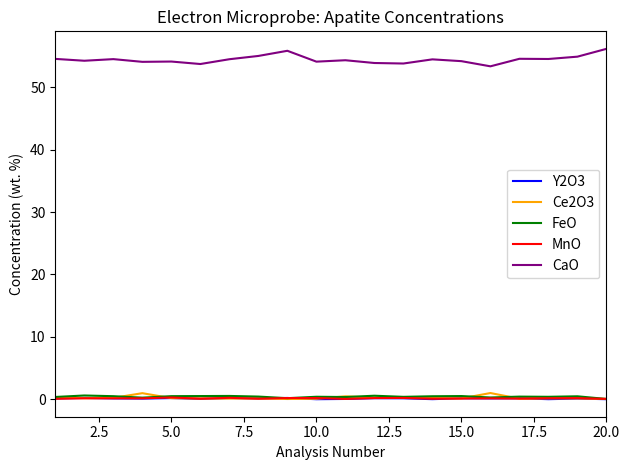

Does the chart display data point markers on the line(s)?

No